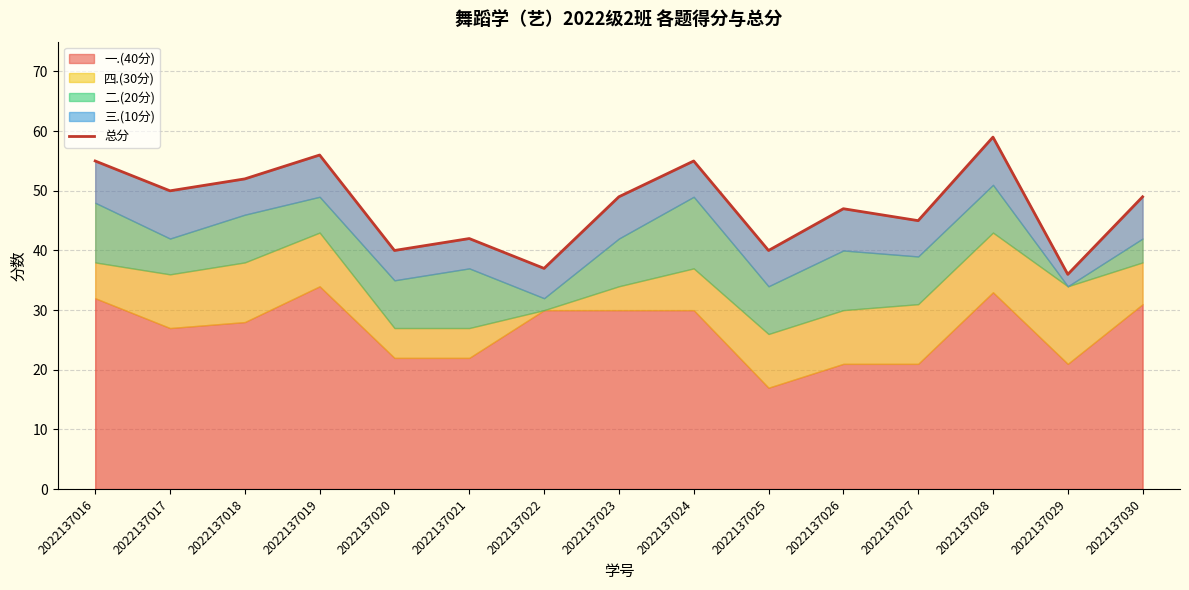

At which label does the data first exceed 49?

2022137016